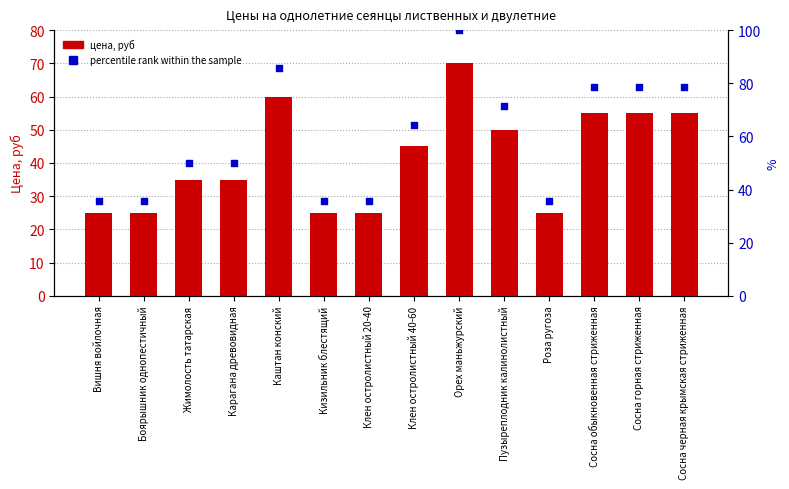

Which series has the largest total across all categories?

percentile rank within the sample